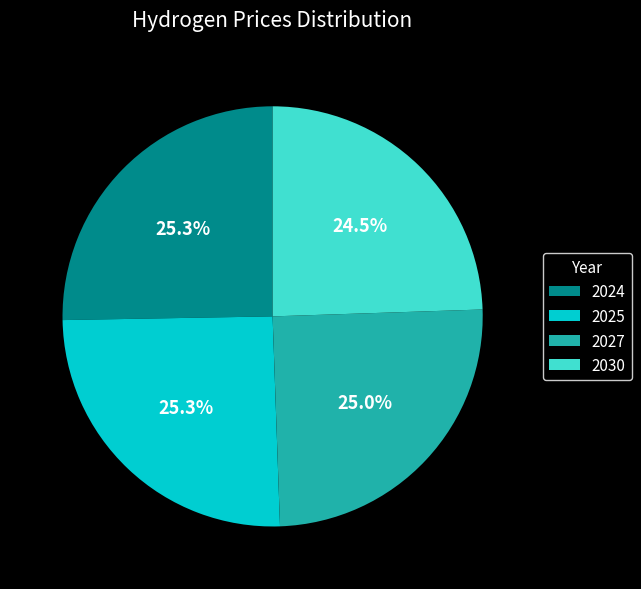

To the nearest percent, what is the difference between the largest and smallest slice percentages?

1%